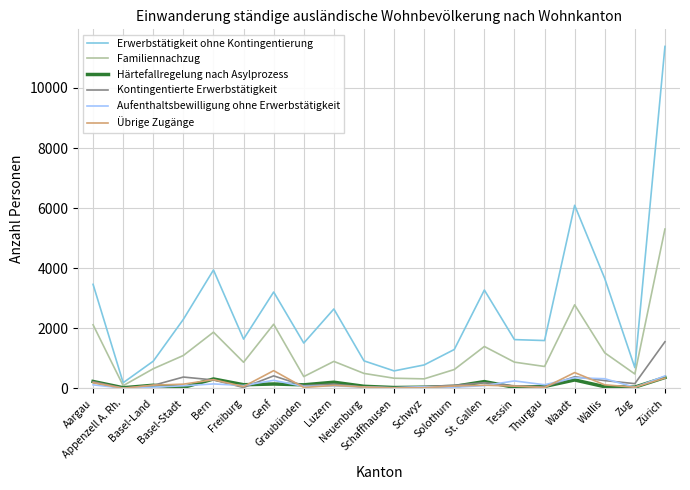

Which series has the largest total across all categories?

Erwerbstätigkeit ohne Kontingentierung